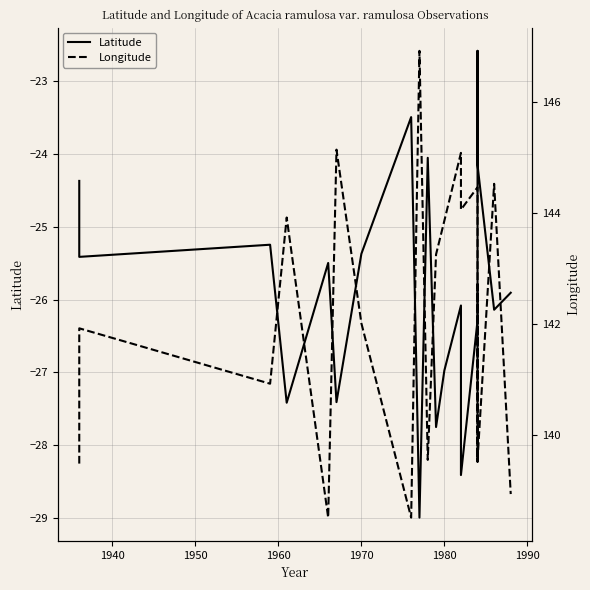

True or false: Latitude and Longitude cross at least once.

False